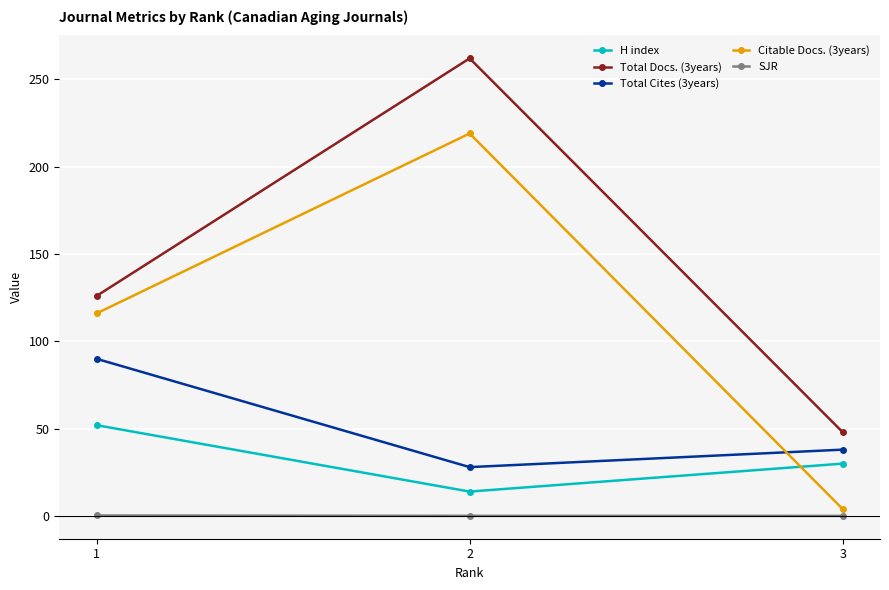

Count the number of categories in the chart.

3